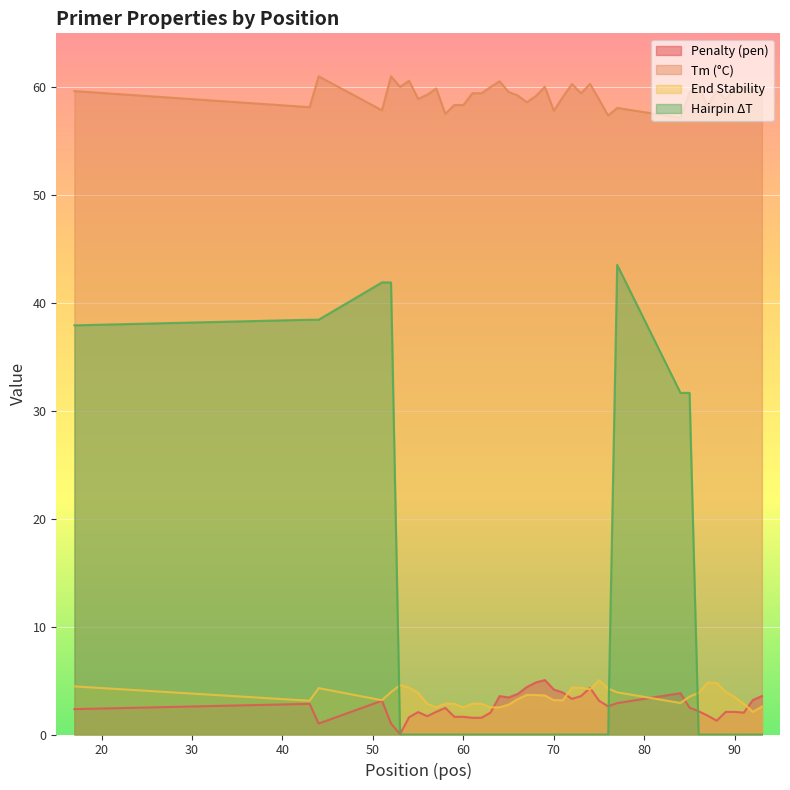

How many data points in pen are less than 2?

11